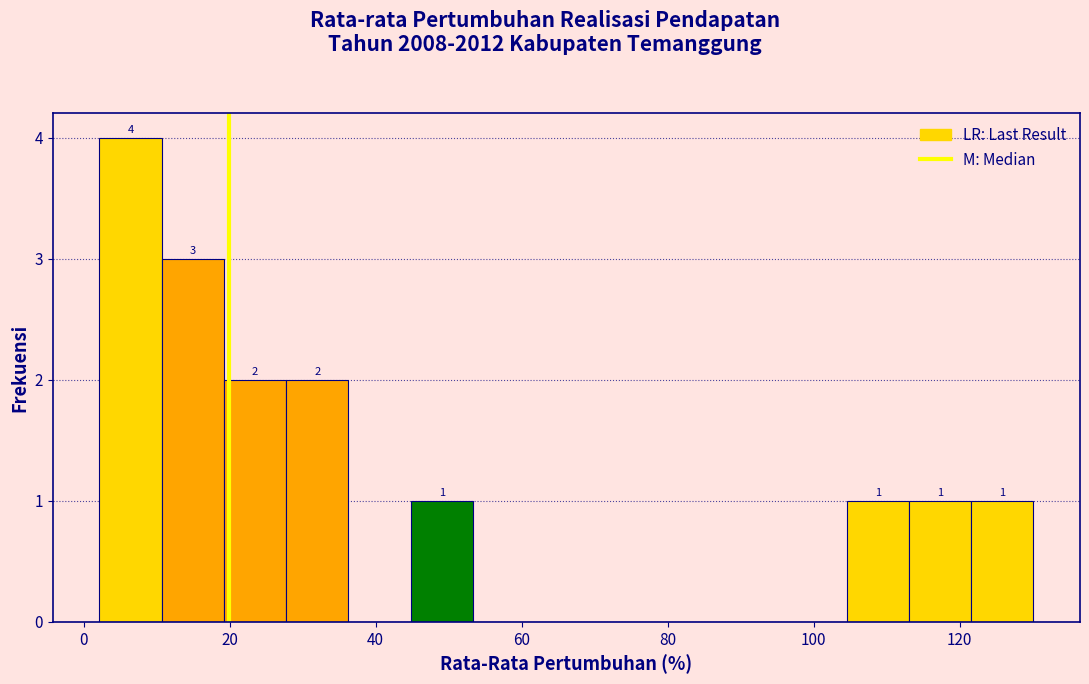

Over which range of the x-axis is the bar tallest?

2 to 10